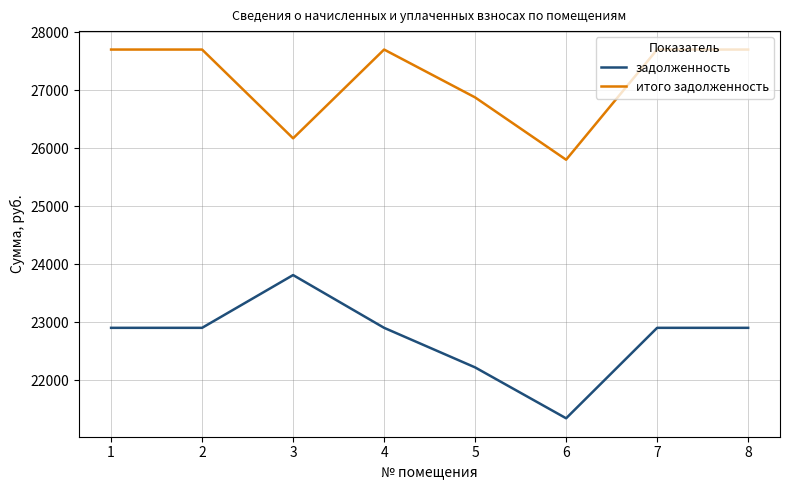

Is the value of задолженность at 3 greater than the value of итого задолженность at 6?

No